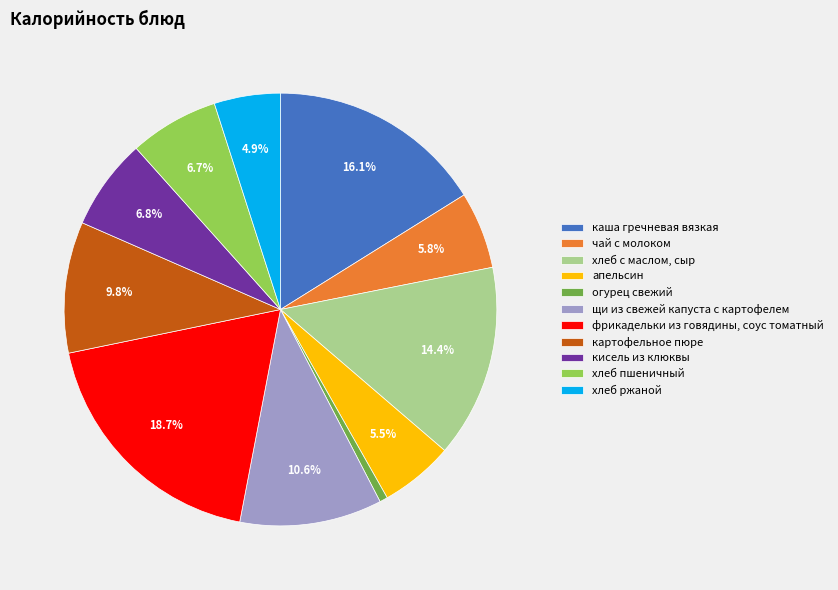

True or false: картофельное пюре accounts for 1% of the total.

False